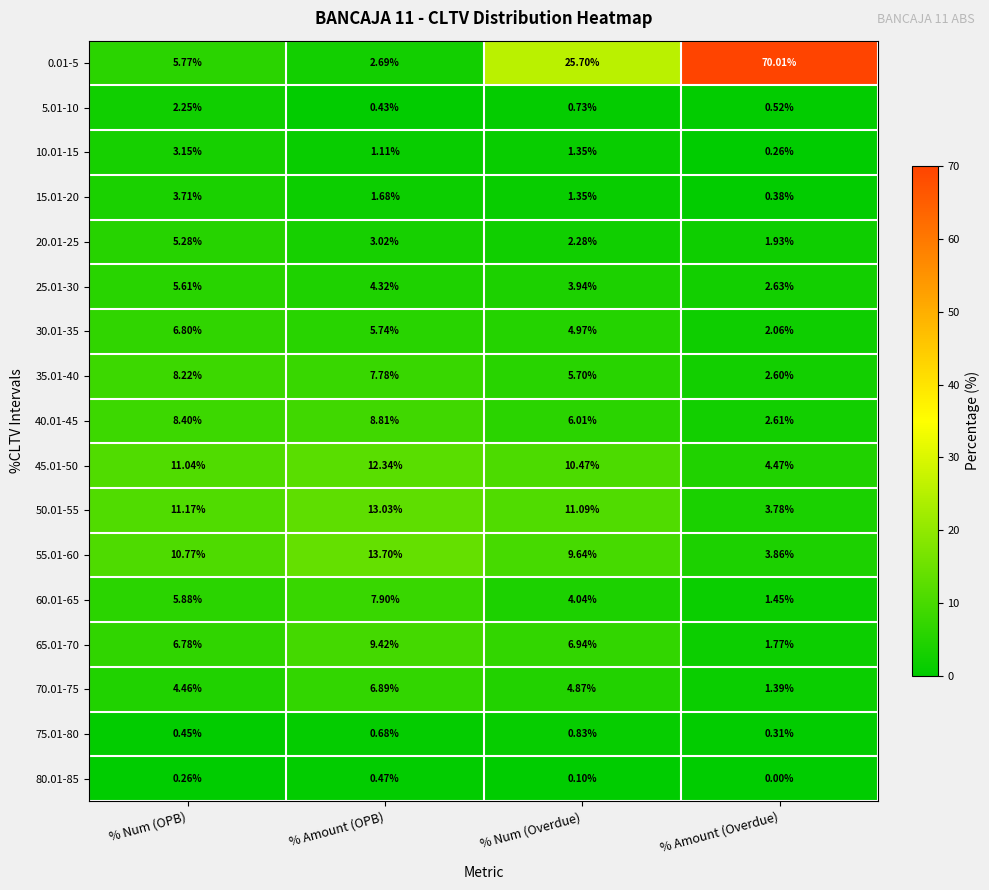

How many series are shown in this chart?

17